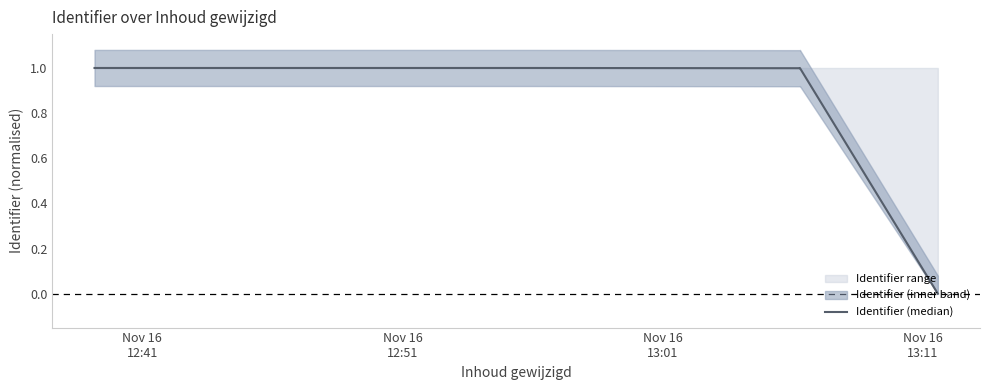

Does the chart display data point markers on the line(s)?

No